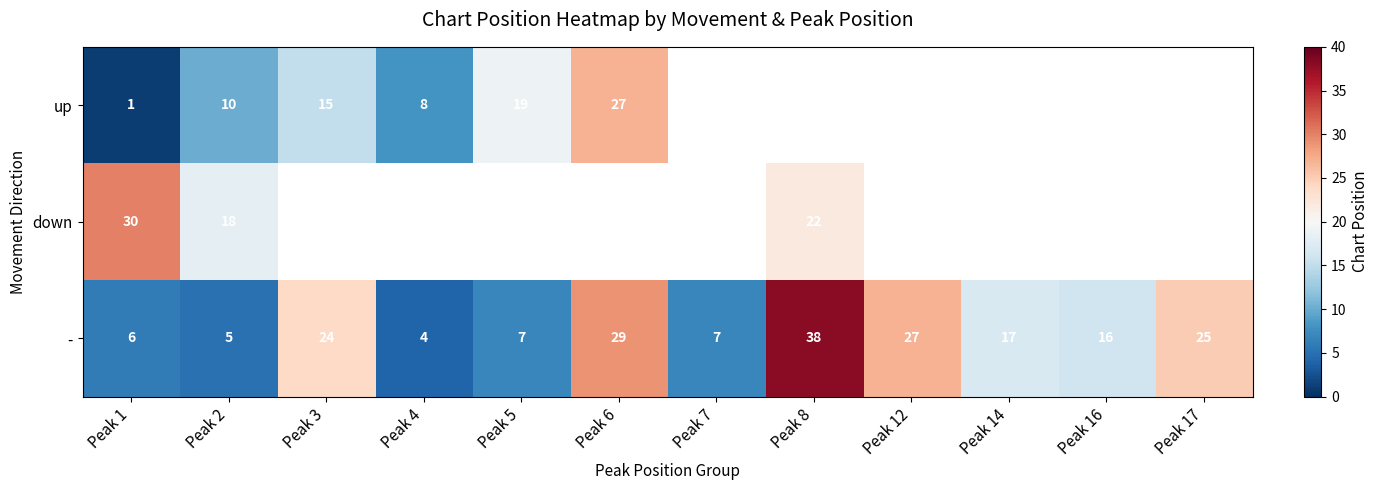

Is it true that up equals 13 at Peak 2?

False